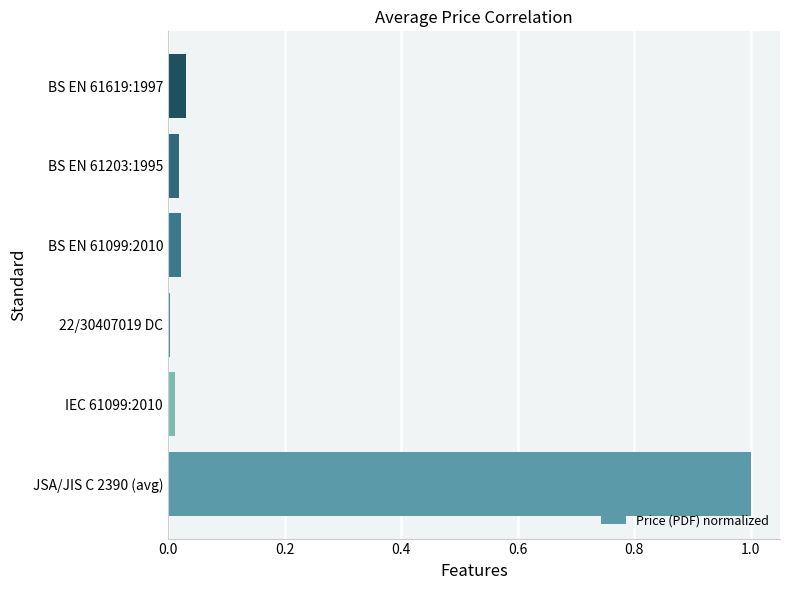

Are the bars horizontal?

Yes